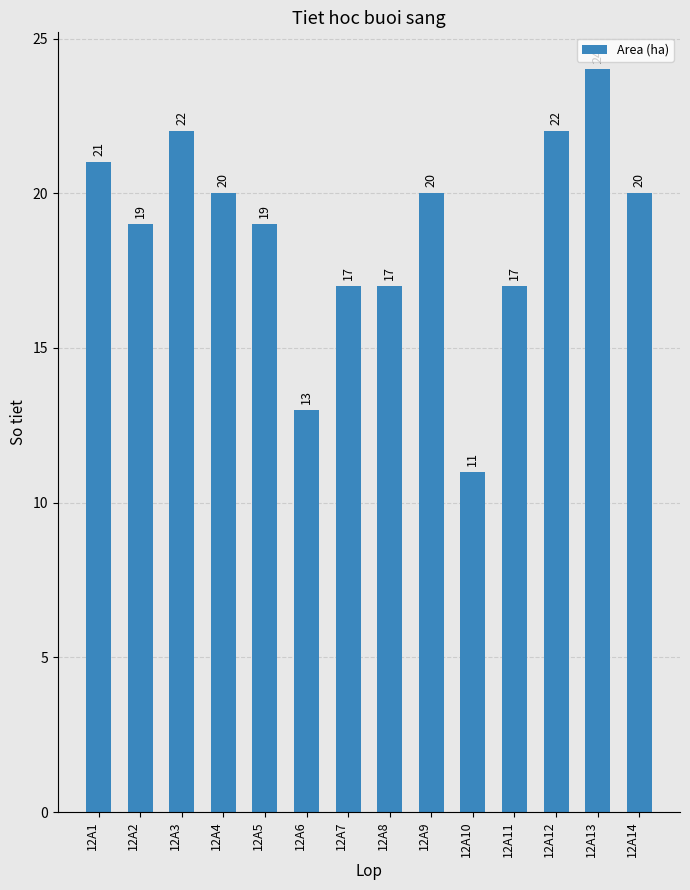

How many series are shown in this chart?

1